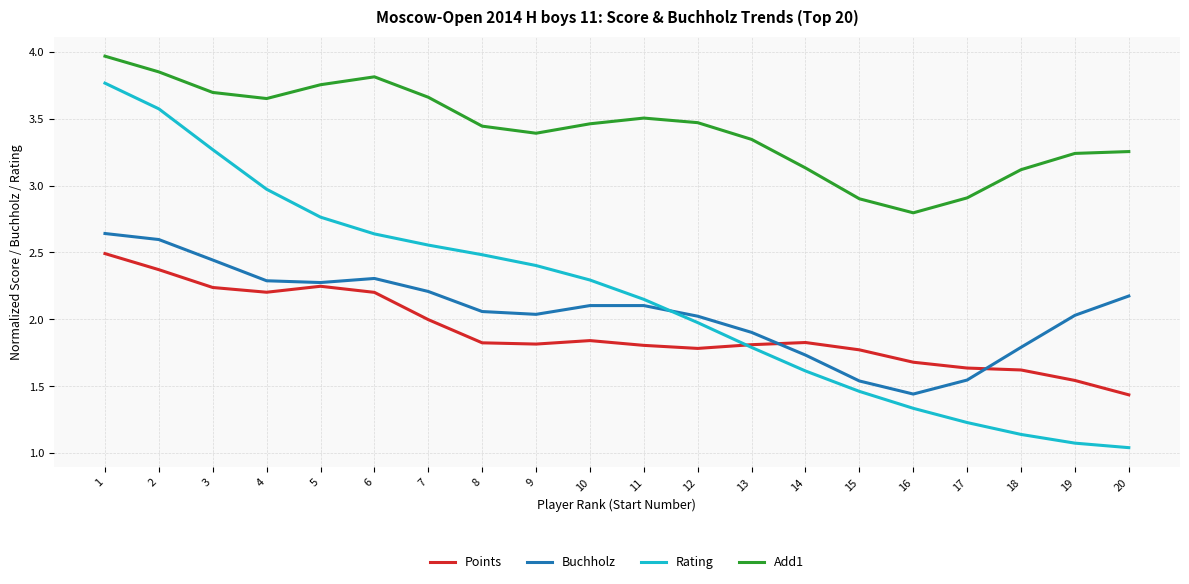

Is the value of Buchholz at 13 greater than the value of Add1 at 7?

No